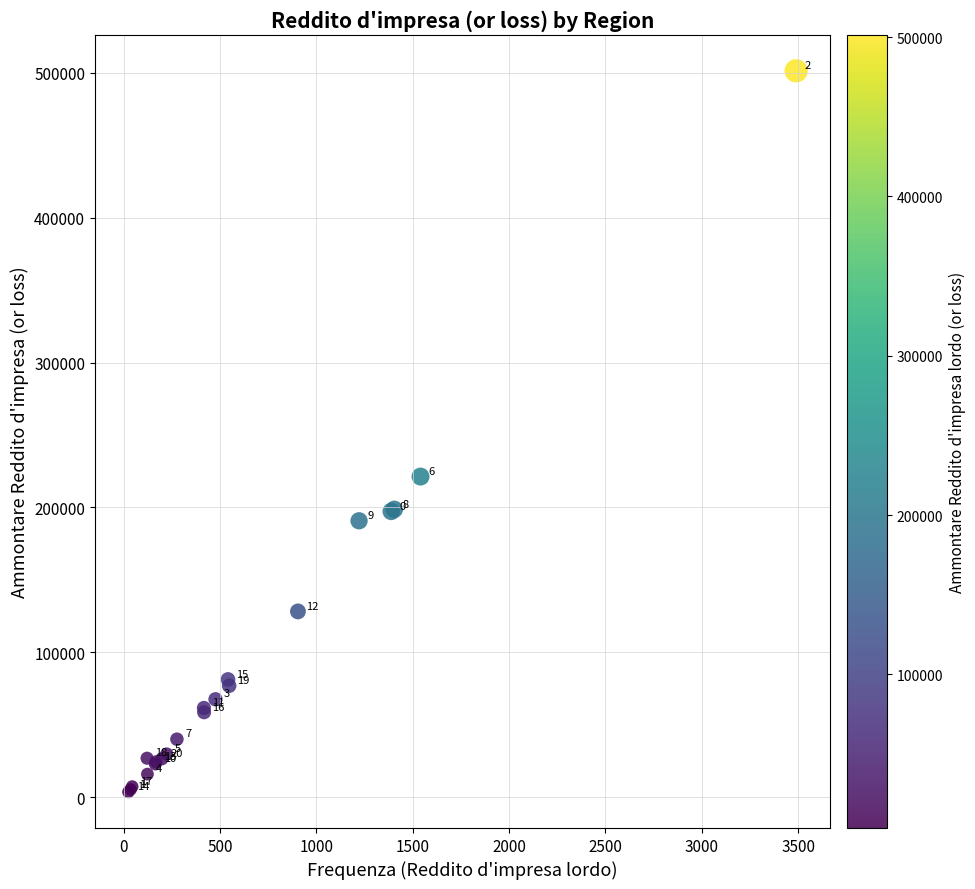

What Y value in the scatter plot is closest to 252483?

221281